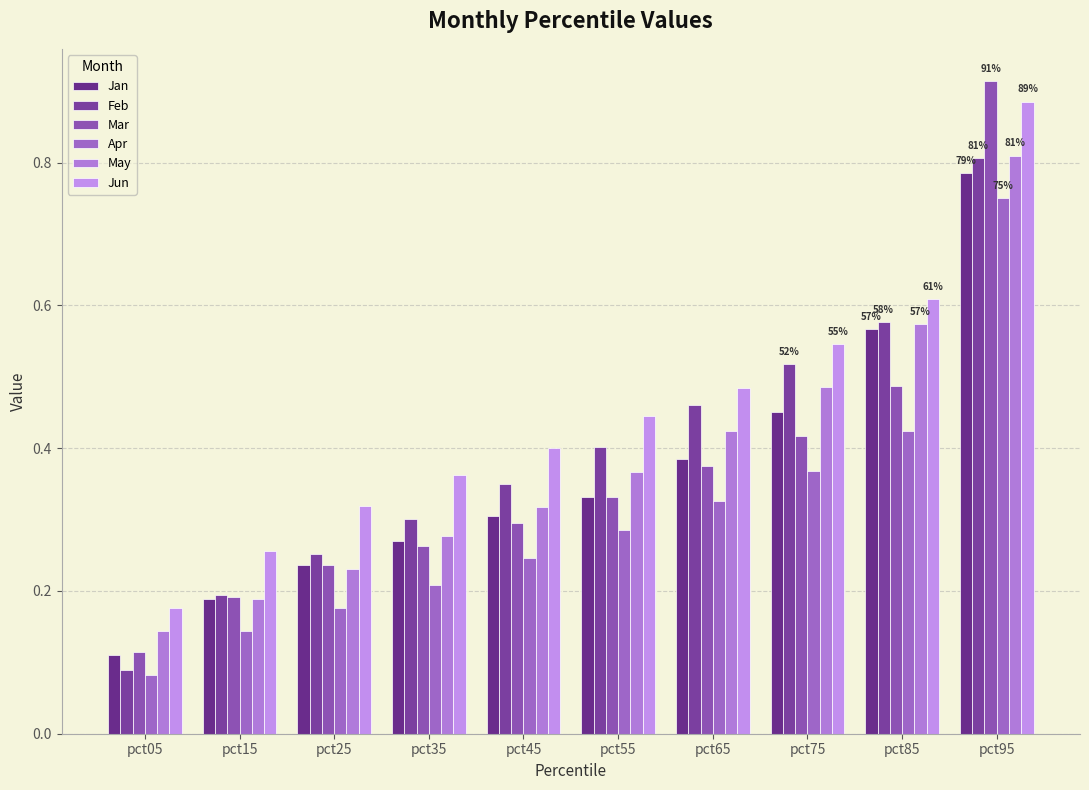

At pct45, list the series in order from smallest to largest.

Apr, Mar, Jan, May, Feb, Jun